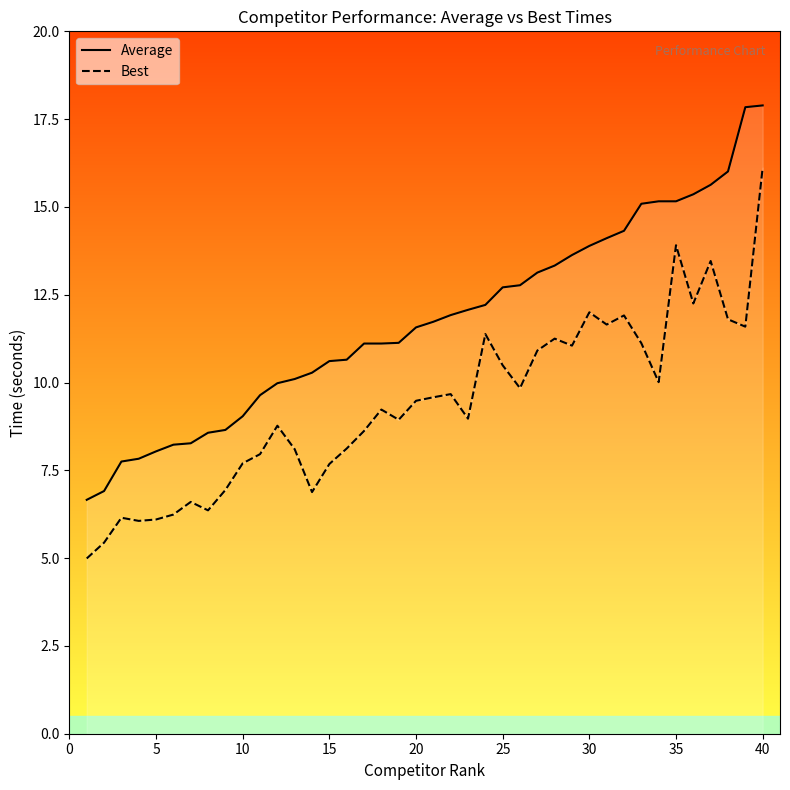

How many data points in Average are less than 11?

16